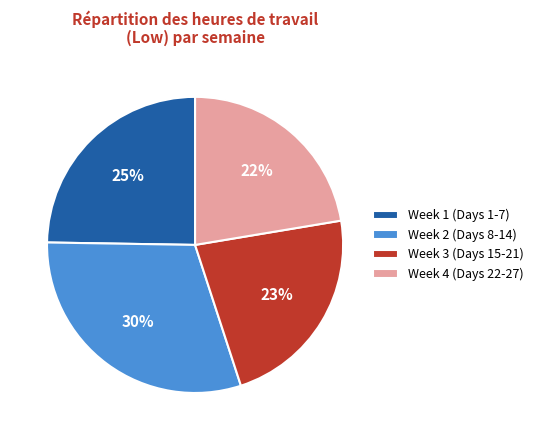

How many slices are in this pie chart?

4